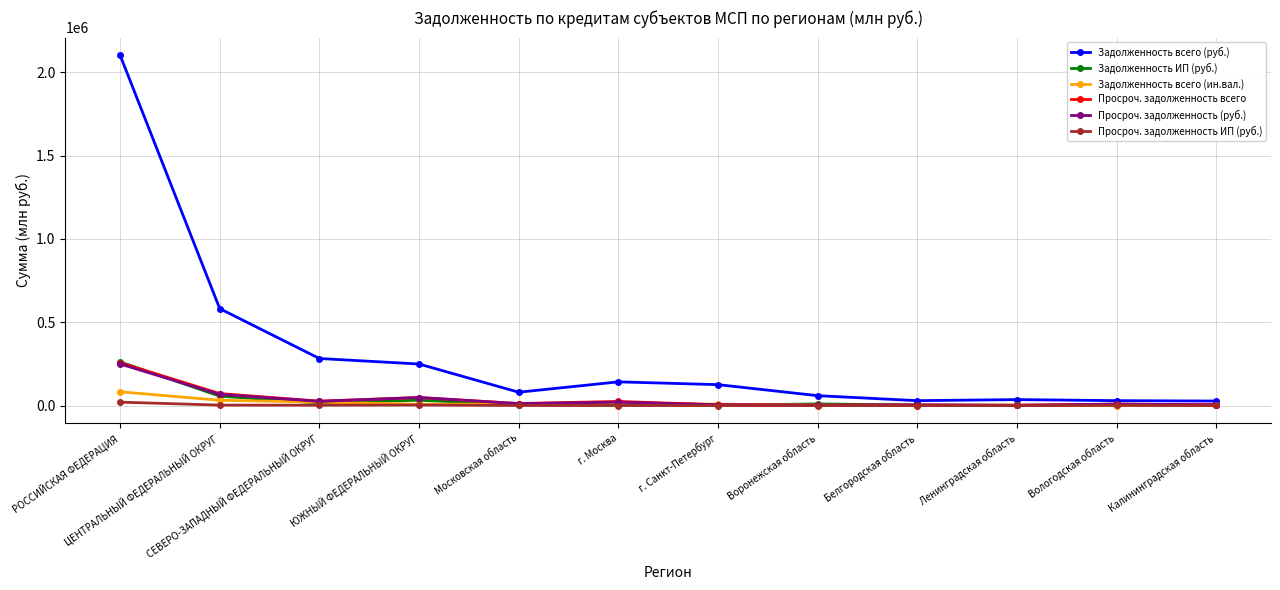

What is the sum of the Задолженность всего (руб.) values at Калининградская область and РОССИЙСКАЯ ФЕДЕРАЦИЯ?

2130175